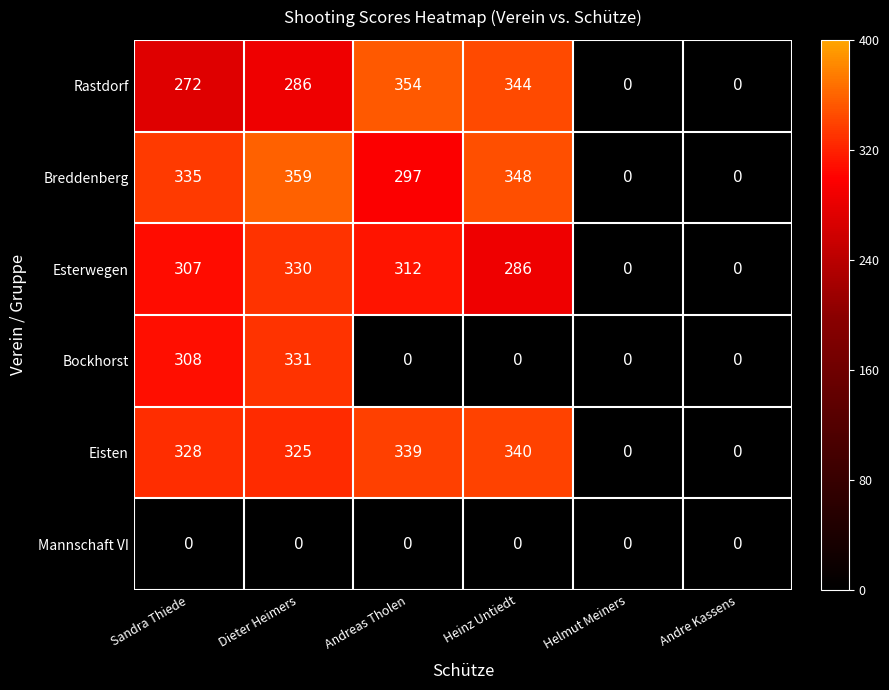

Which series has the largest total across all categories?

Breddenberg